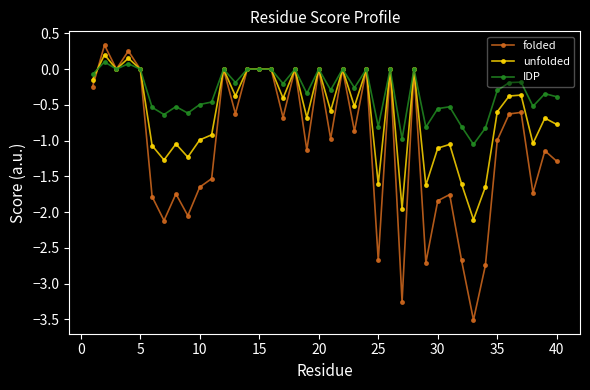

Which series has the largest range (max minus min)?

folded